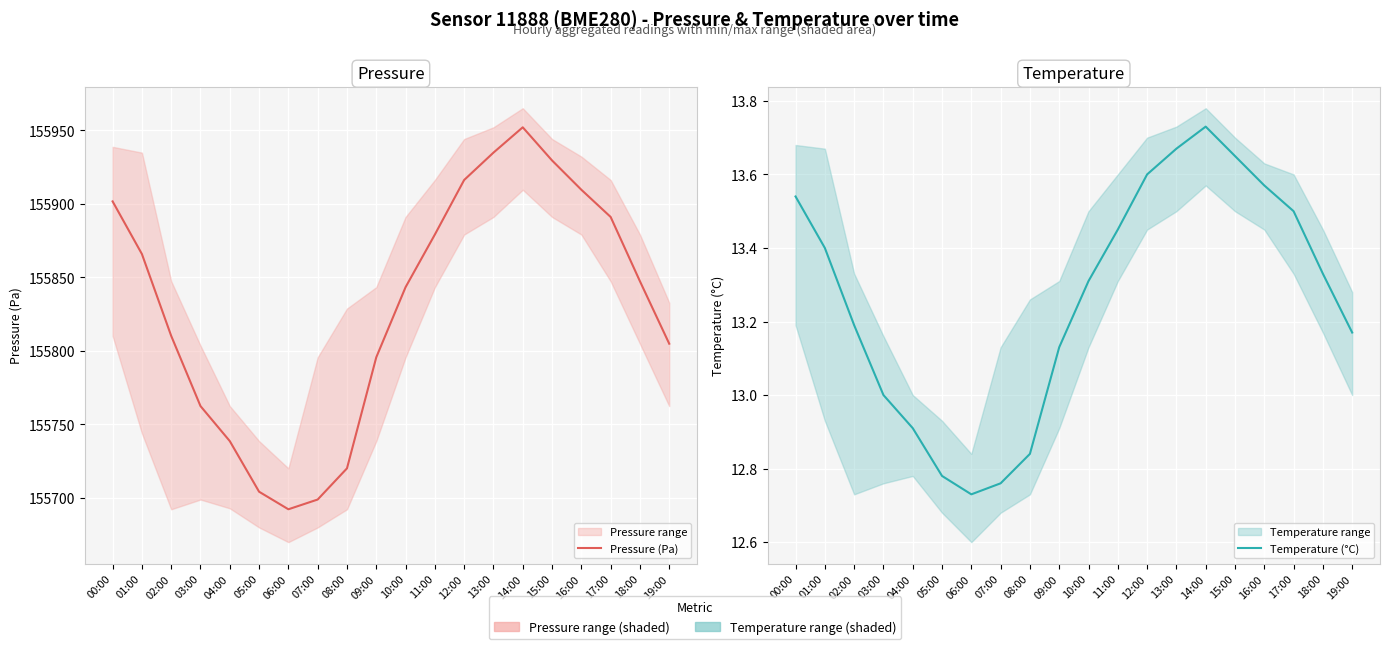

Reading left to right, transcribe all the data shown in this chart.

Pressure (Pa): 00:00=155901.7	01:00=155865.9	02:00=155810.2	03:00=155762.5	04:00=155738.7	05:00=155704.3	06:00=155692.3	07:00=155699.0	08:00=155720.2	09:00=155795.7	10:00=155843.3	11:00=155879.1	12:00=155916.2	13:00=155934.8	14:00=155952.0	15:00=155929.5	16:00=155909.6	17:00=155891.1	18:00=155847.4	19:00=155804.9
Temperature (°C): 00:00=13.5	01:00=13.4	02:00=13.2	03:00=13.0	04:00=12.9	05:00=12.8	06:00=12.7	07:00=12.8	08:00=12.8	09:00=13.1	10:00=13.3	11:00=13.4	12:00=13.6	13:00=13.7	14:00=13.7	15:00=13.7	16:00=13.6	17:00=13.5	18:00=13.3	19:00=13.2